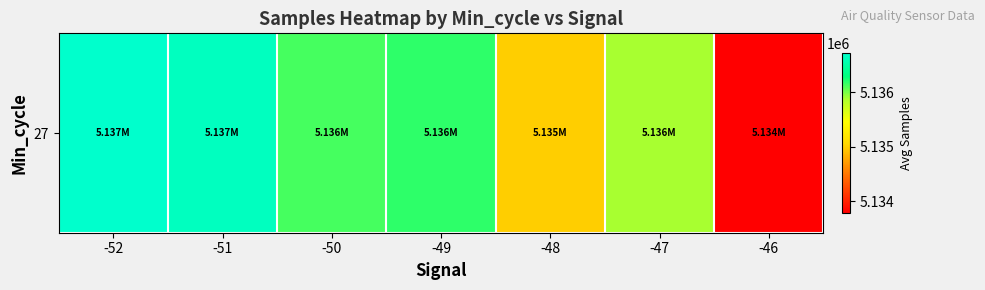

What is the average value?

5135761.4